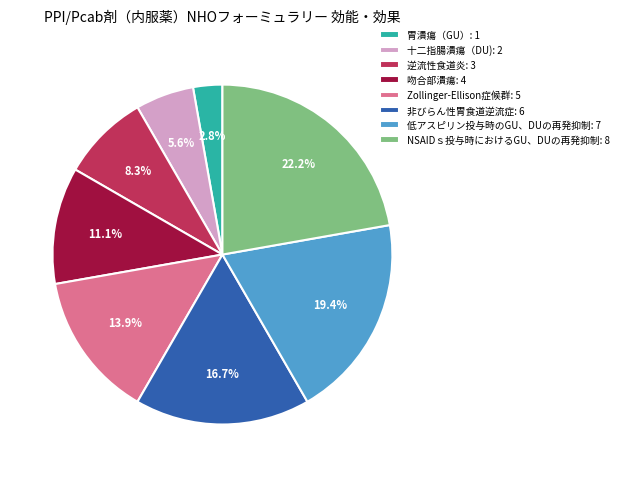

Which has a higher value, 十二指腸潰瘍（DU): 2 or 逆流性食道炎: 3?

逆流性食道炎: 3